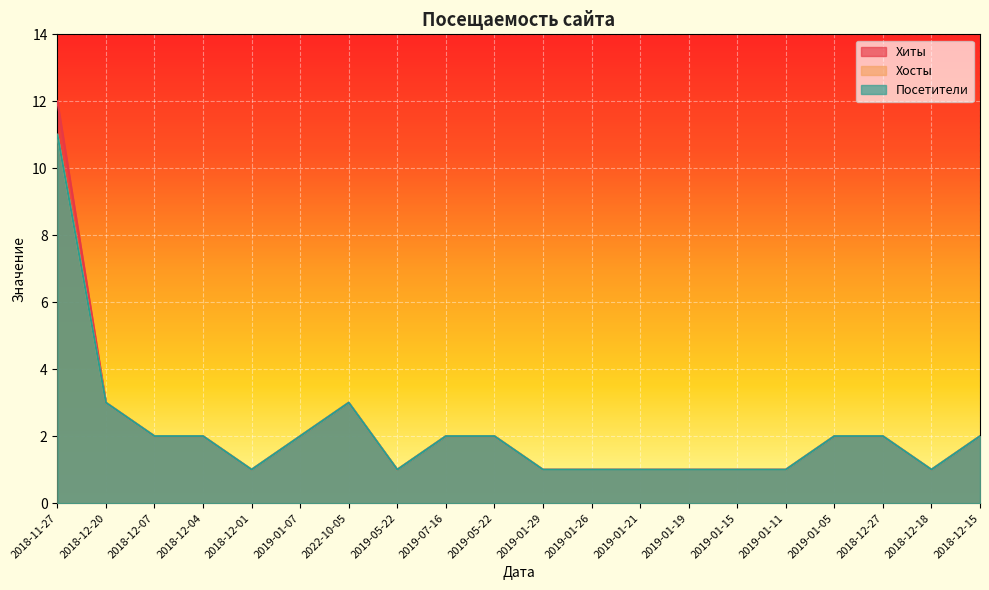

True or false: Хиты and Хосты cross at least once.

False